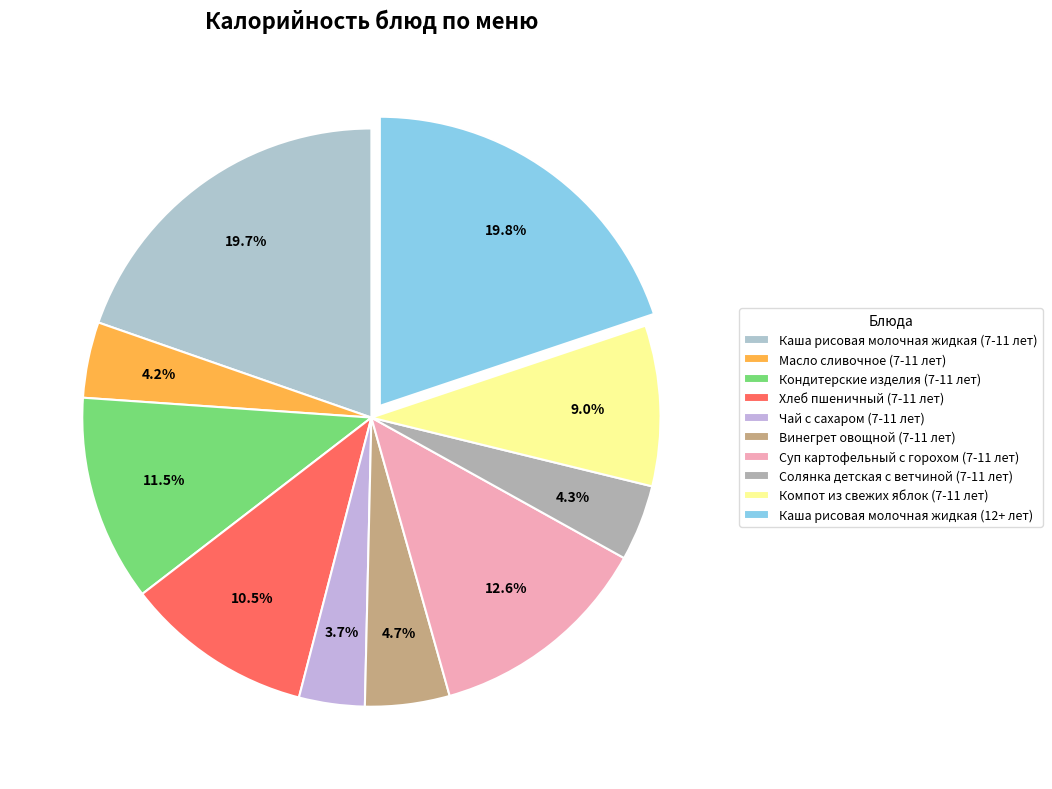

Rank the categories by value from highest to lowest.

Каша рисовая молочная жидкая (12+ лет), Каша рисовая молочная жидкая (7-11 лет), Суп картофельный с горохом (7-11 лет), Кондитерские изделия (7-11 лет), Хлеб пшеничный (7-11 лет), Компот из свежих яблок (7-11 лет), Винегрет овощной (7-11 лет), Солянка детская с ветчиной (7-11 лет), Масло сливочное (7-11 лет), Чай с сахаром (7-11 лет)